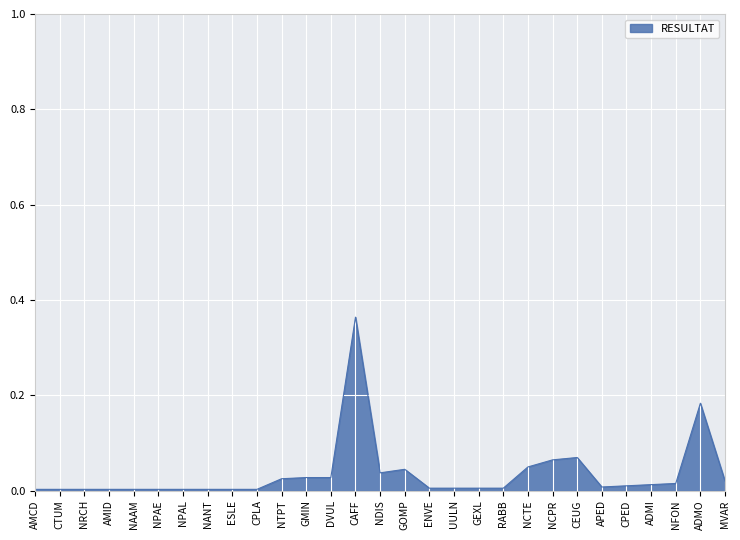

At which category does the chart reach its peak across all series?

CAFF